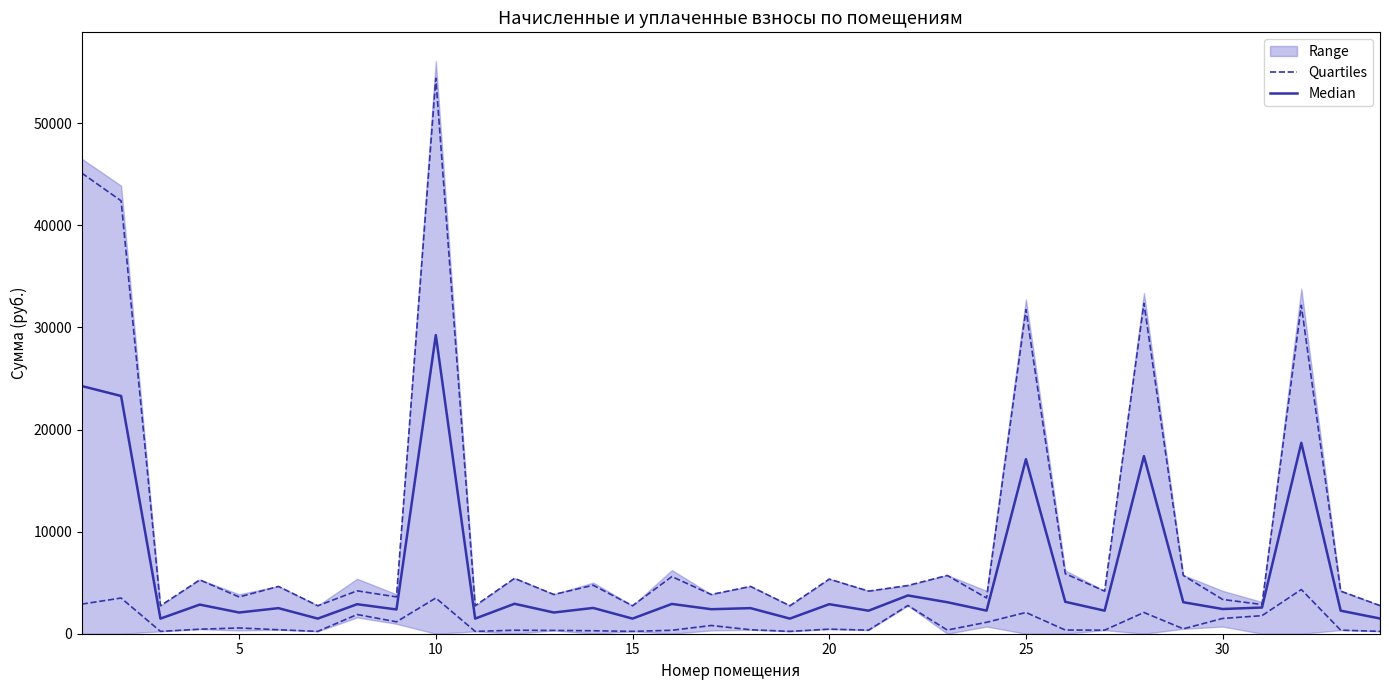

True or false: Quartiles and Median cross at least once.

False